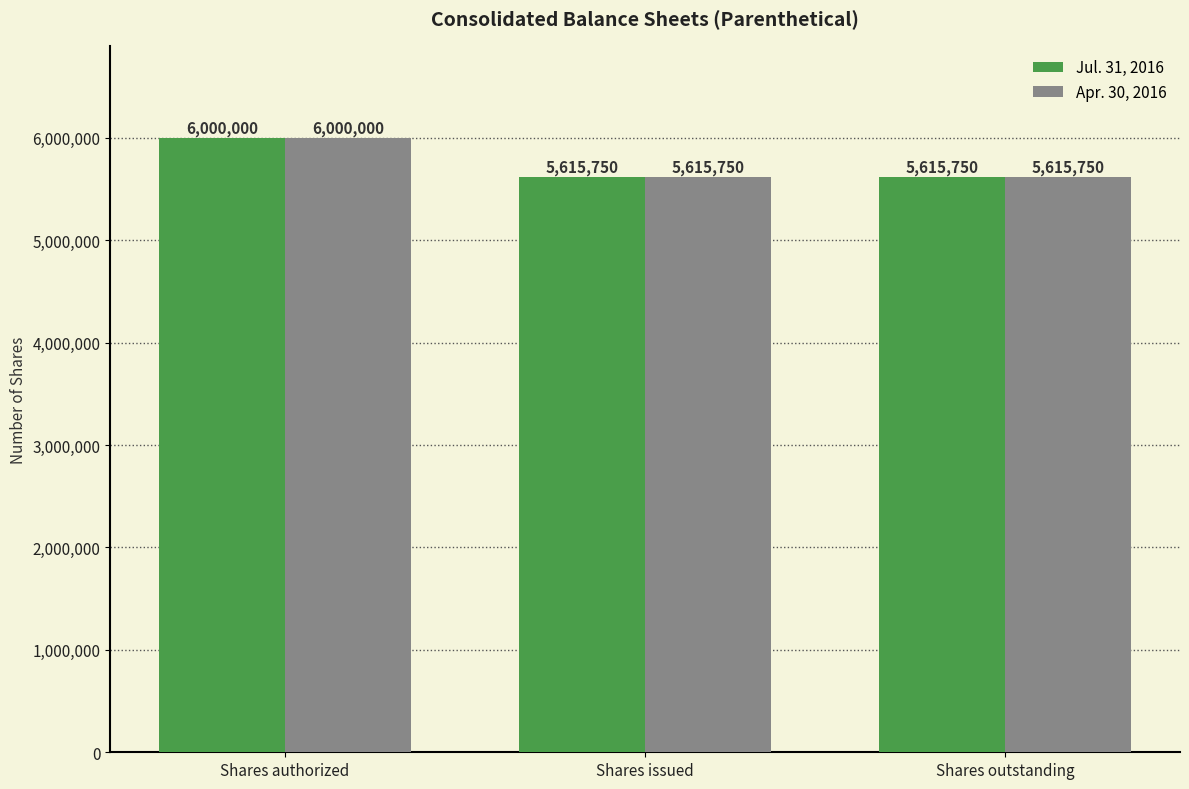

What is the label of the 1st bar from the left?

Shares authorized